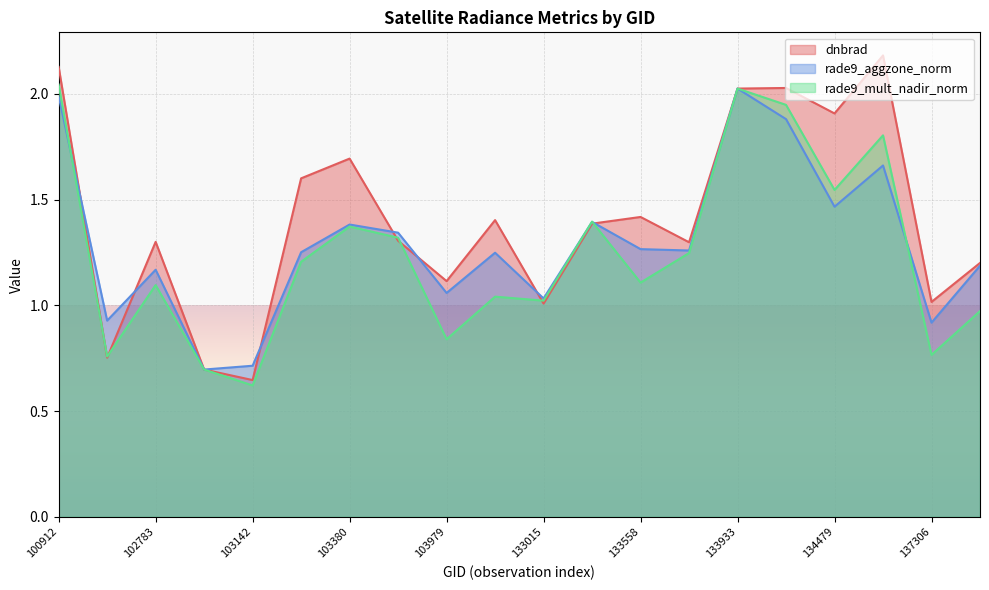

What is the difference between the highest and lowest values at 137498?

0.2